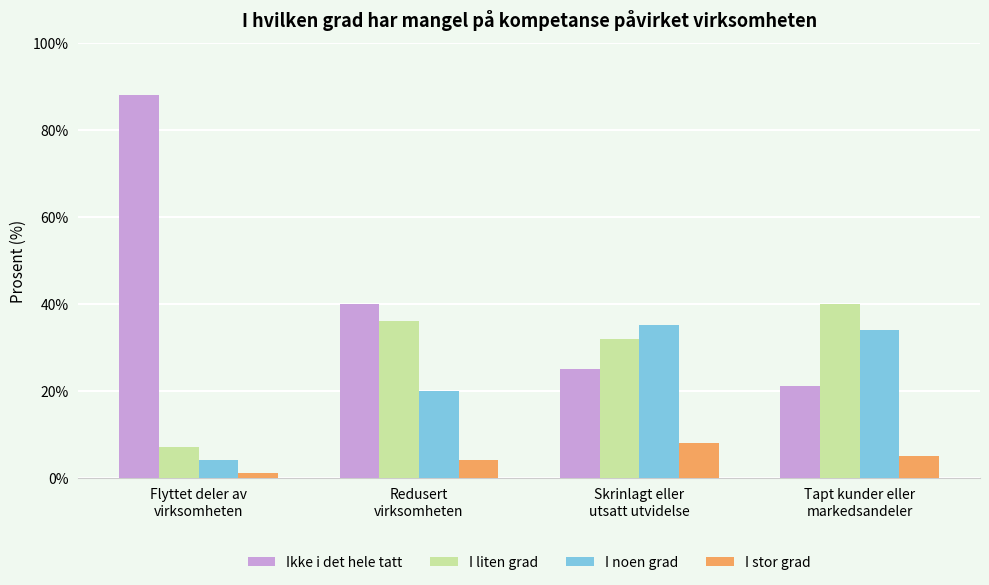

At which label is I stor grad closest to 4?

Redusert
virksomheten